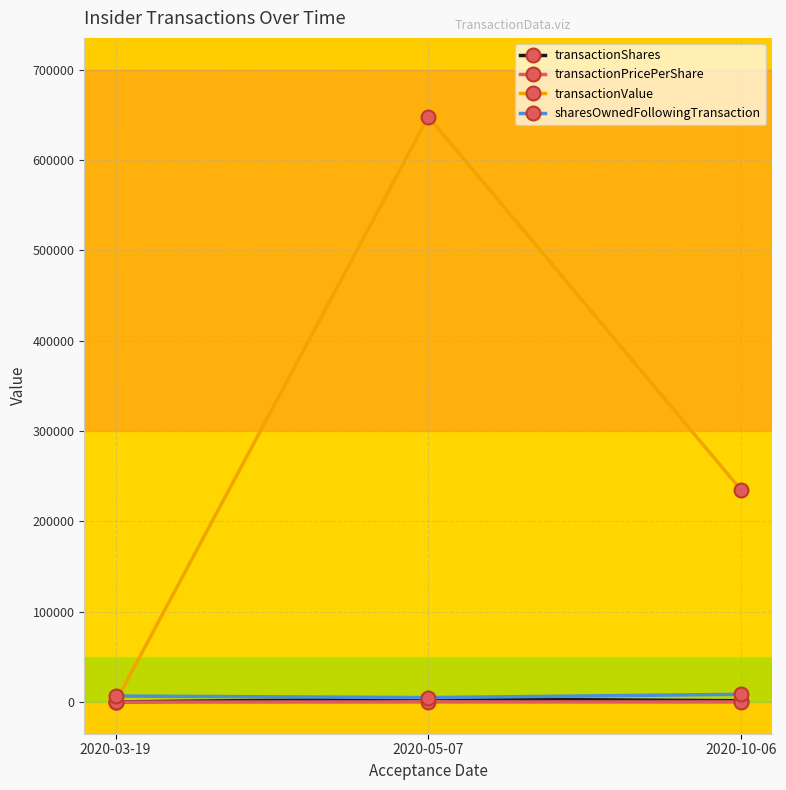

True or false: transactionPricePerShare has a value of 0.0 at 2020-03-19.

True